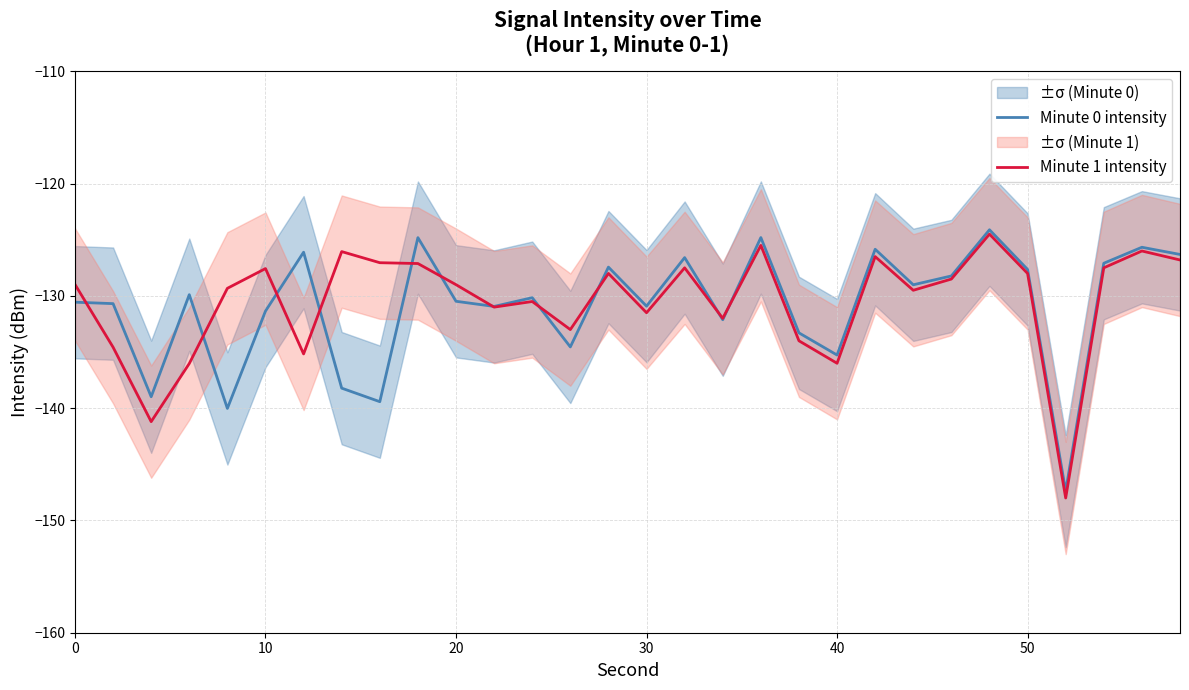

Where is the first local maximum for Minute 1 intensity?

10